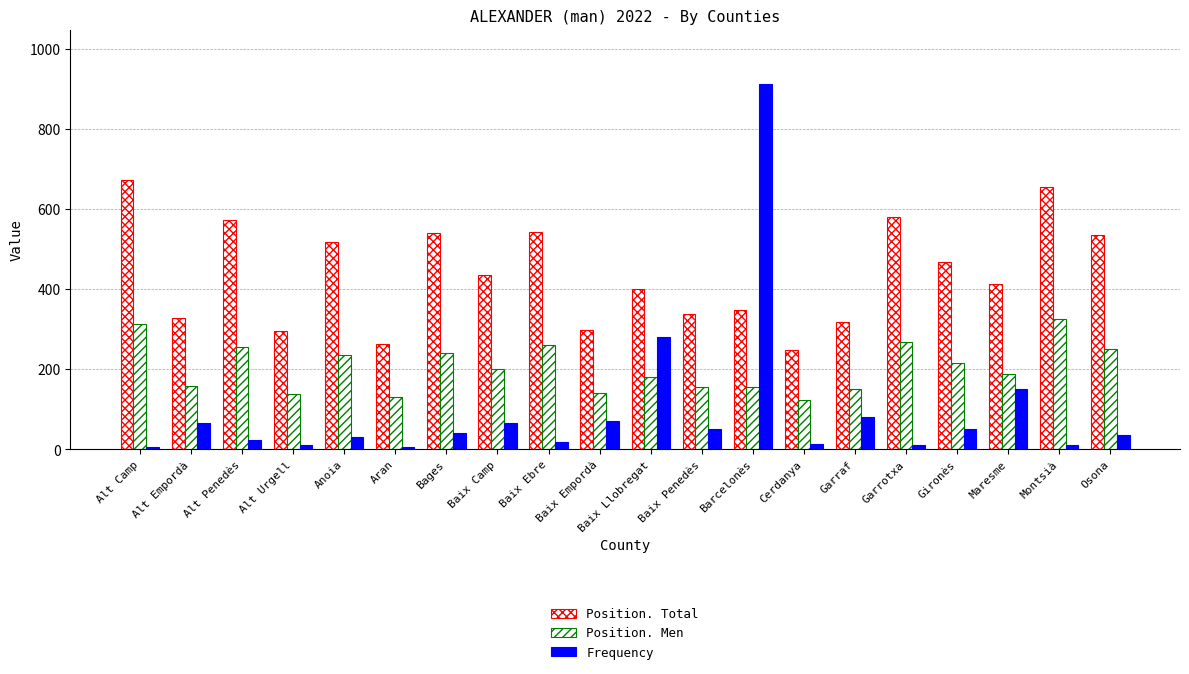

At which label does Position. Men first exceed 200?

Alt Camp